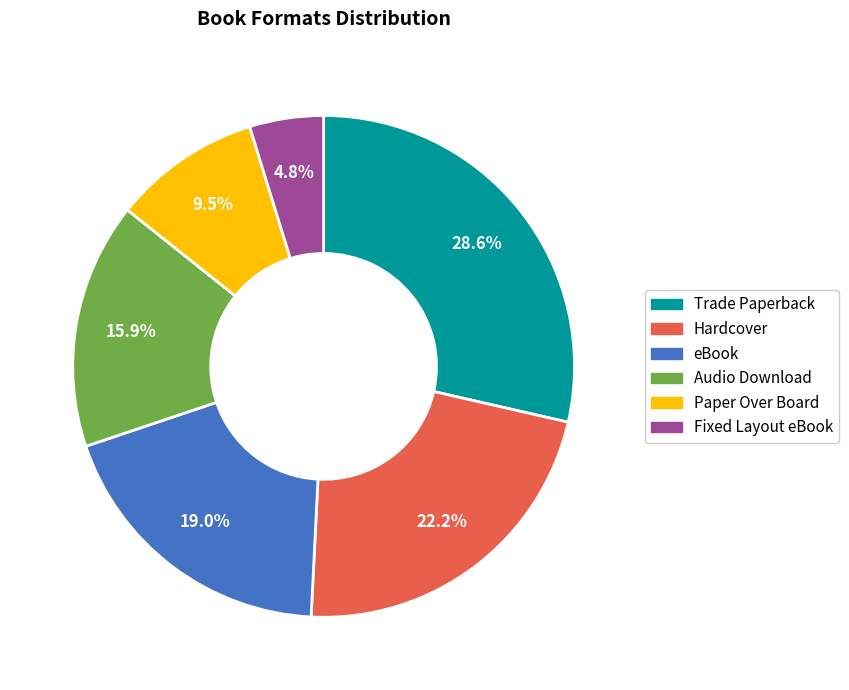

Does Fixed Layout eBook account for over 50% of the chart?

No